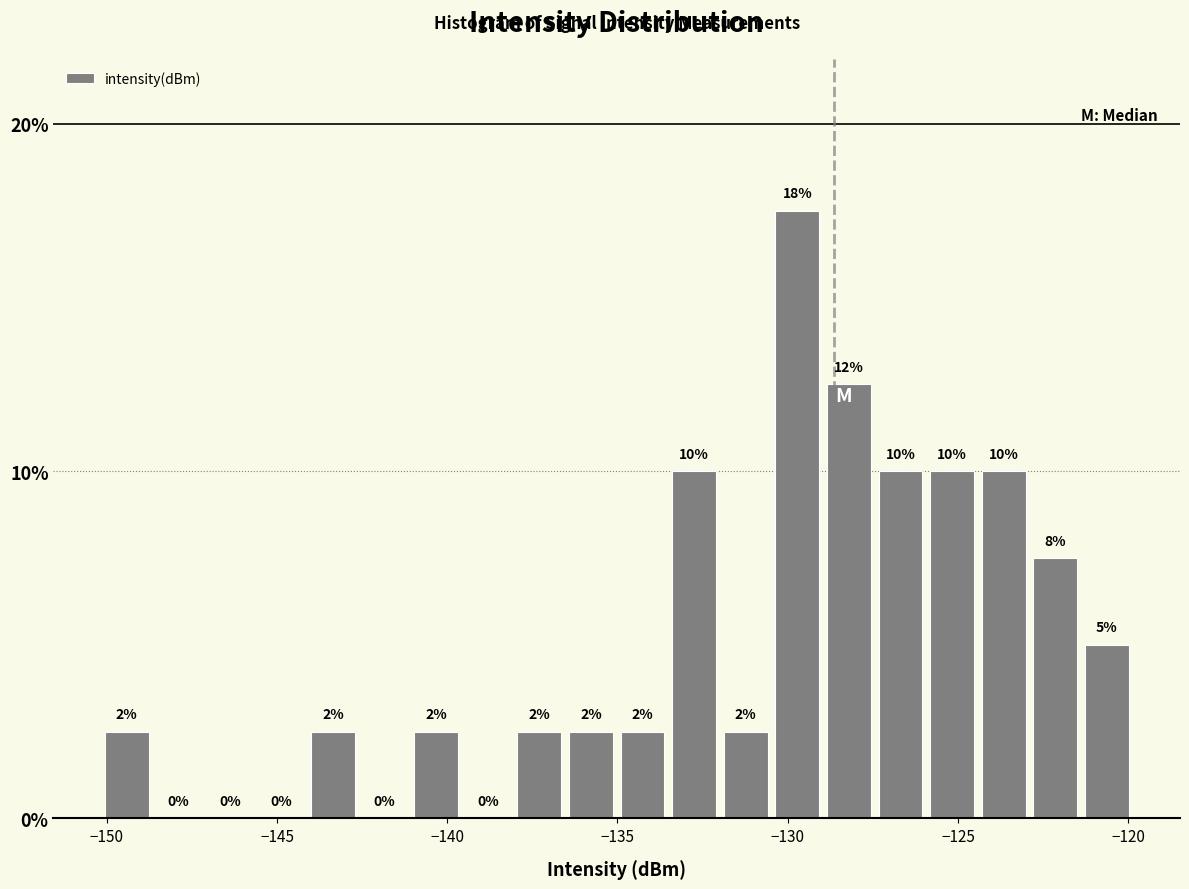

Read against the x-axis, roughly where is the centre of the tallest bar?

-129.5